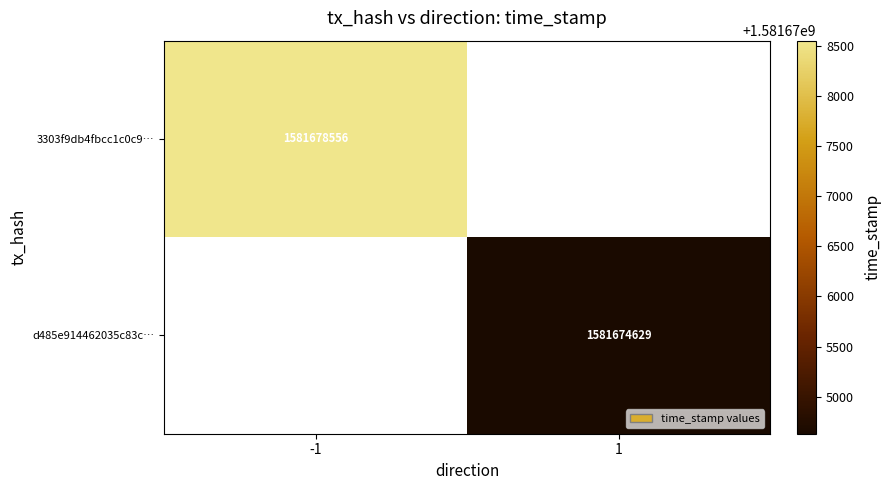

The 3303f9db4fbcc1c0c9… series shows 809468898 at -1. True or false?

False